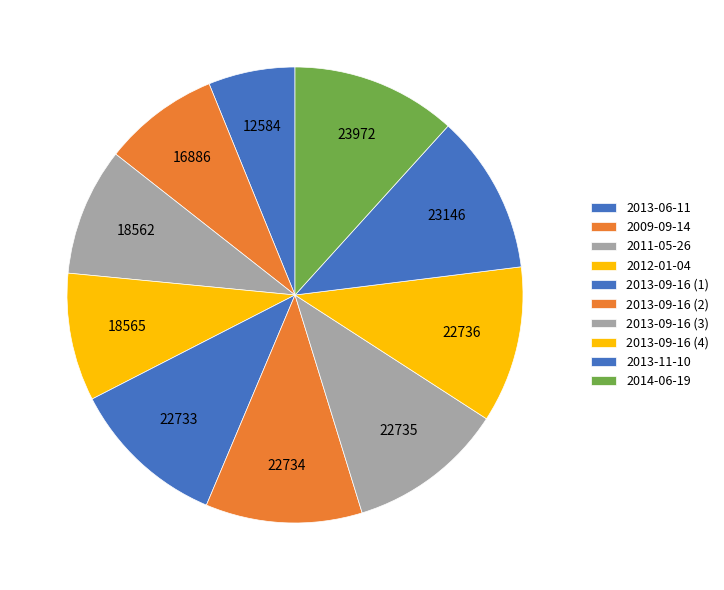

What percentage is the 2011-05-26 slice, to the nearest percent?

9%